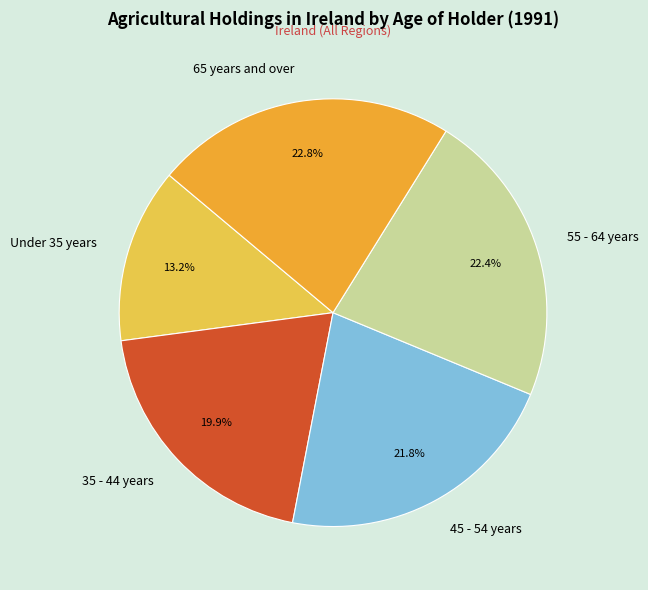

Which slice is the smallest?

Under 35 years